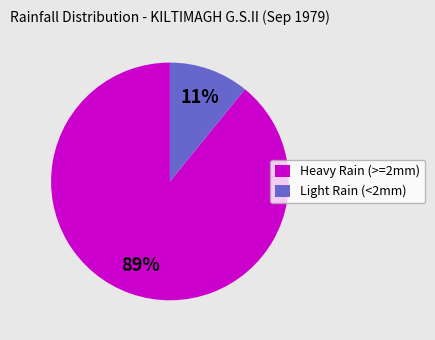

Is there any slice that represents more than half of the pie?

Yes